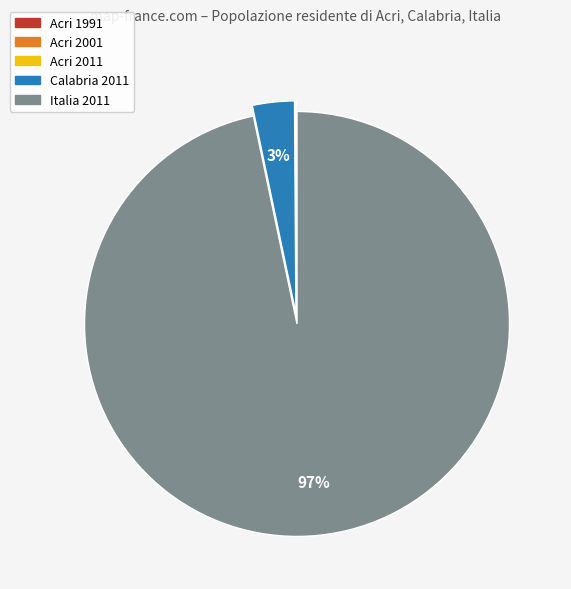

Which slice represents more than half of the pie?

Italia 2011